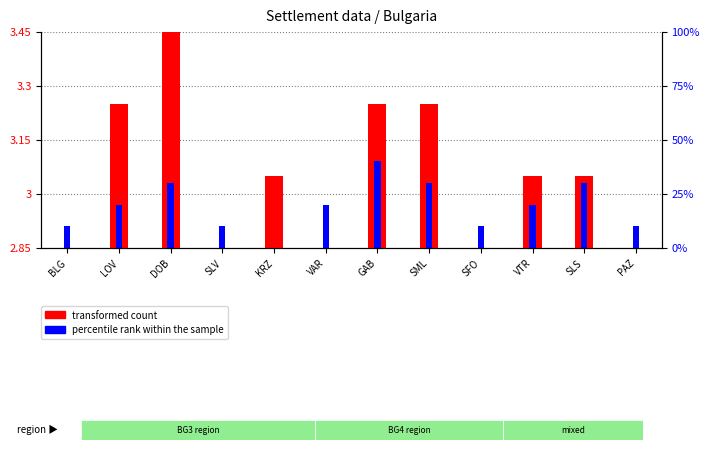

What is the difference between the maximum and minimum values in the transformed count series?

0.6